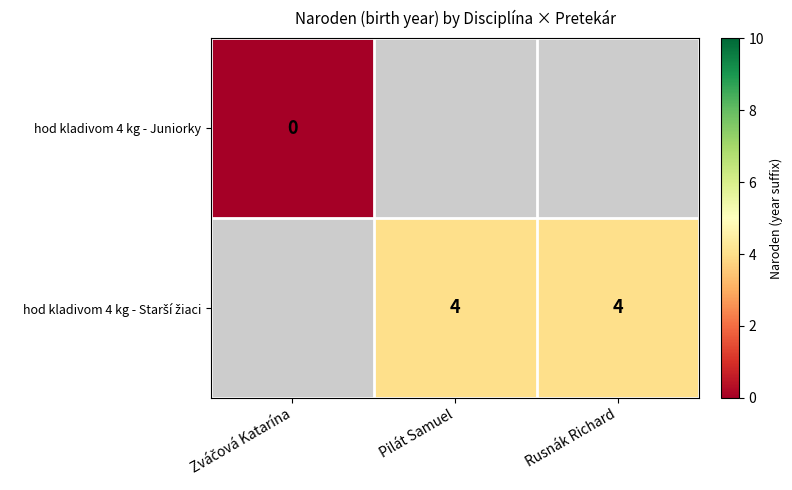

Where is hod kladivom 4 kg - Juniorky nearest to the value 0?

Zváčová Katarína